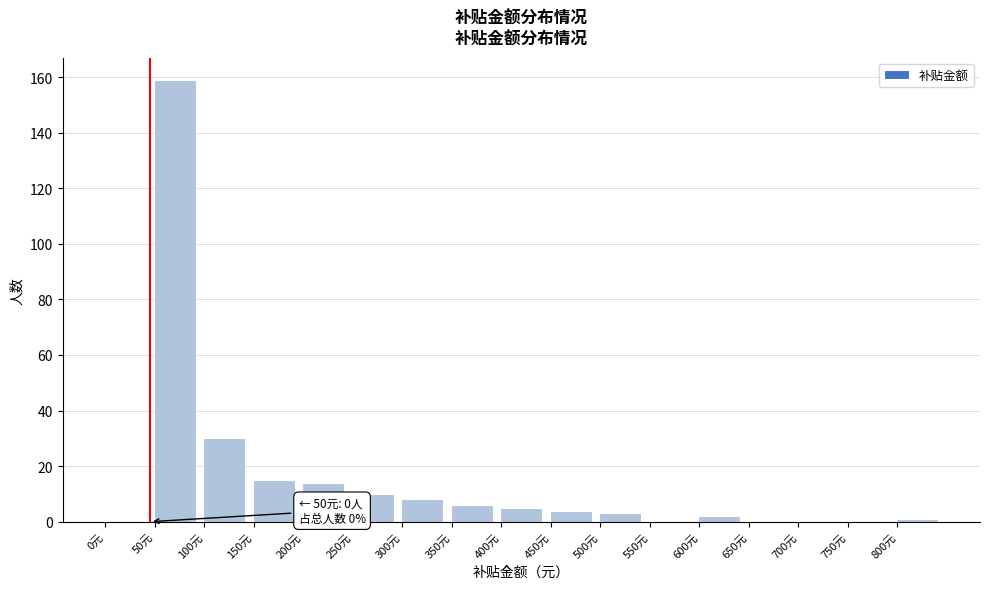

Over which range of the x-axis is the bar tallest?

50 to 100